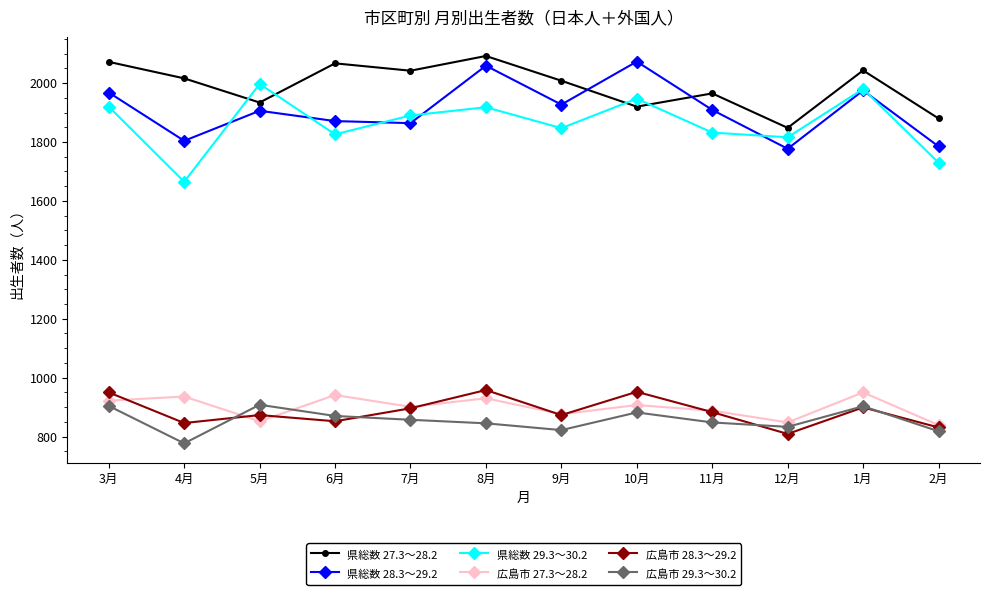

In 県総数 28.3～29.2, how many points are lower than both neighbors (excluding endpoints)?

4